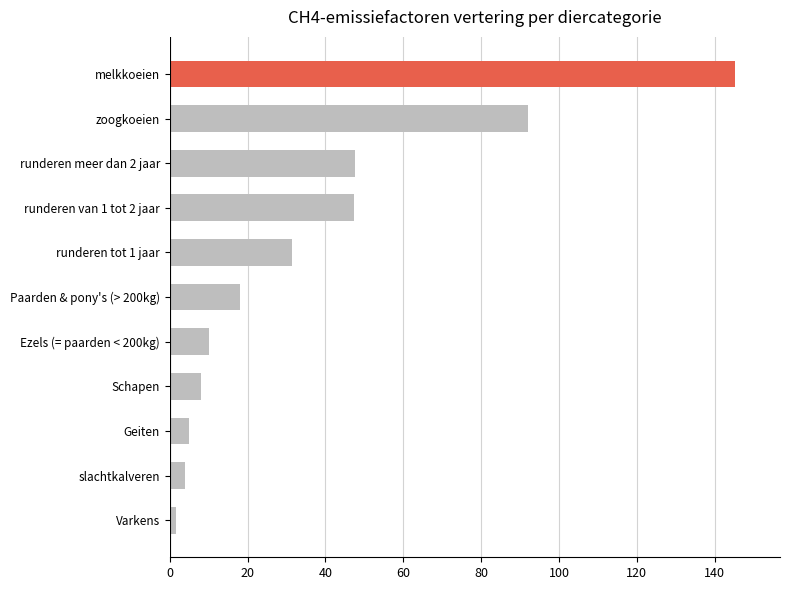

Is it true that the value at runderen meer dan 2 jaar is 47.7?

True